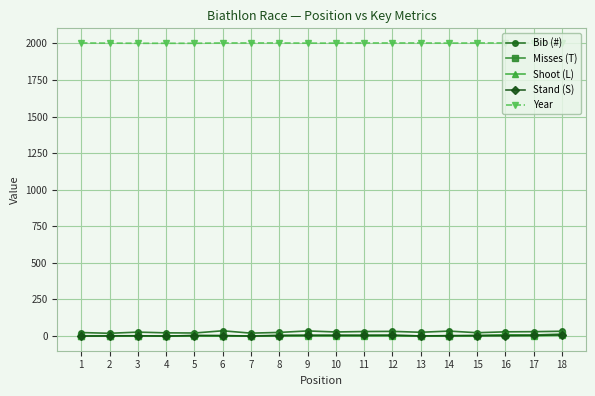

True or false: Year and Shoot (L) intersect in this chart.

False